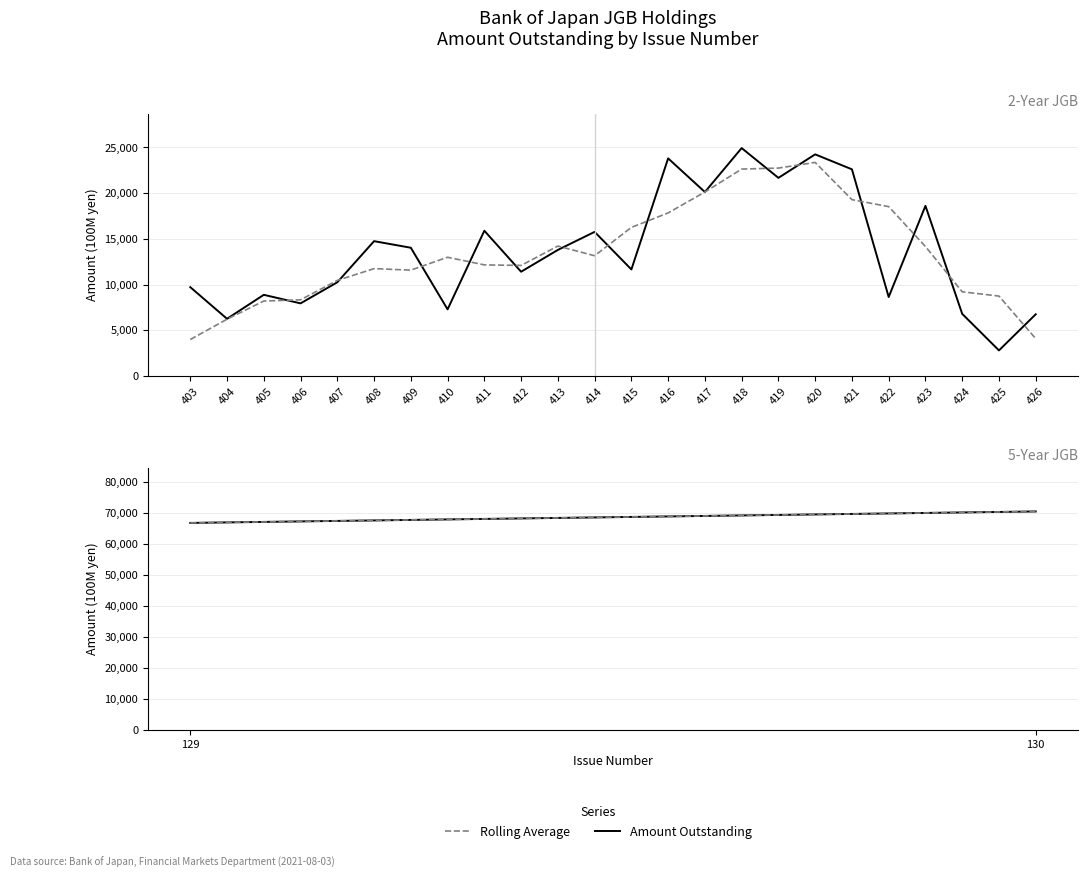

How many lines are shown in the chart?

2